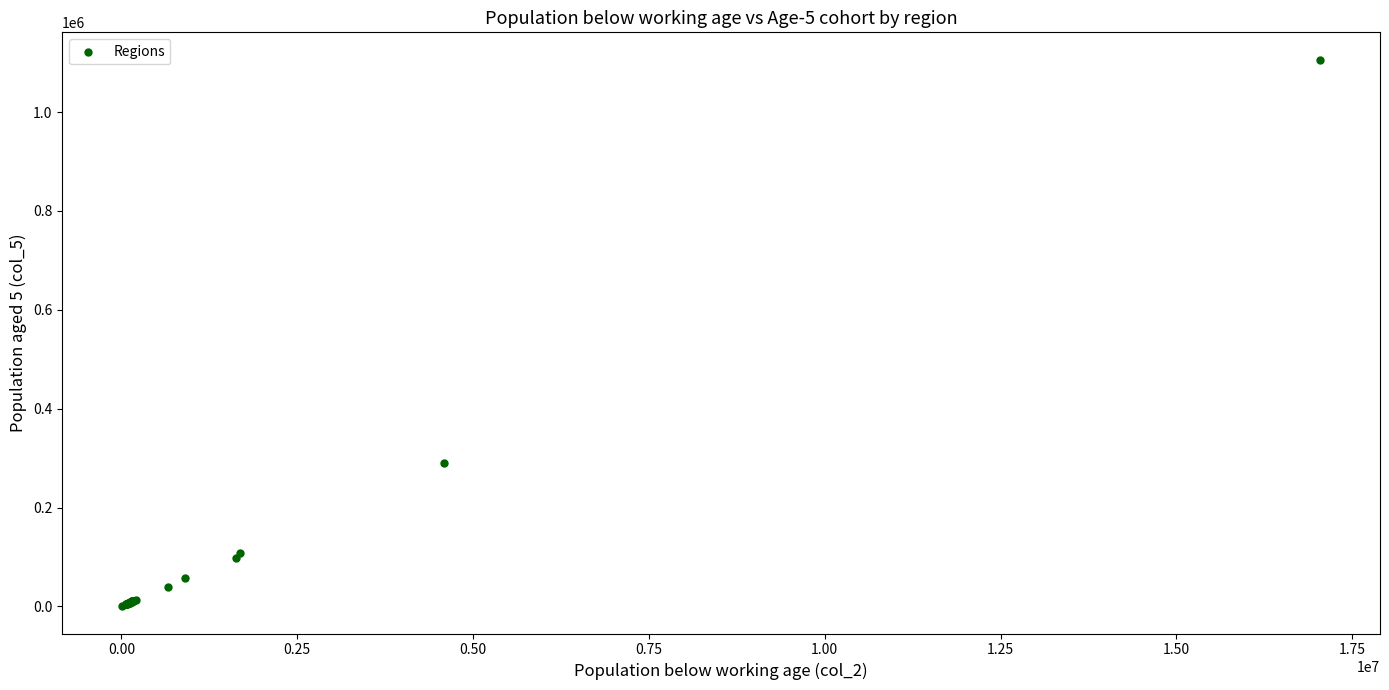

What Y value in the scatter plot is closest to 553278?

290036